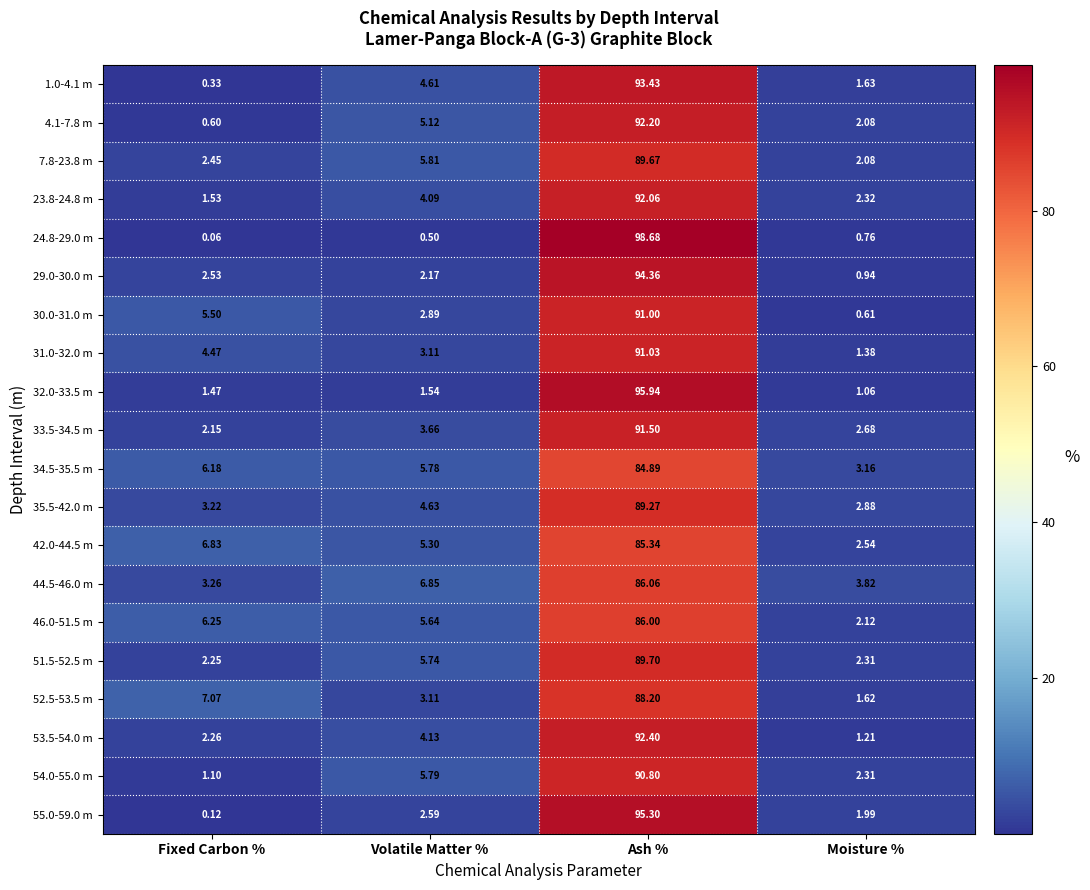

Count the number of data series in this chart.

20